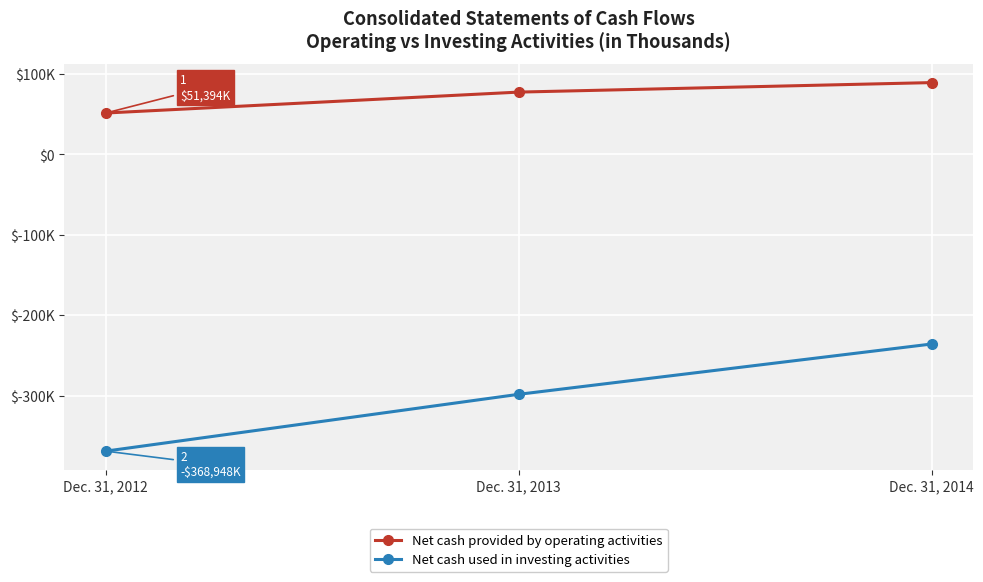

Which category has the lowest value in the Net cash used in investing activities series?

Dec. 31, 2012